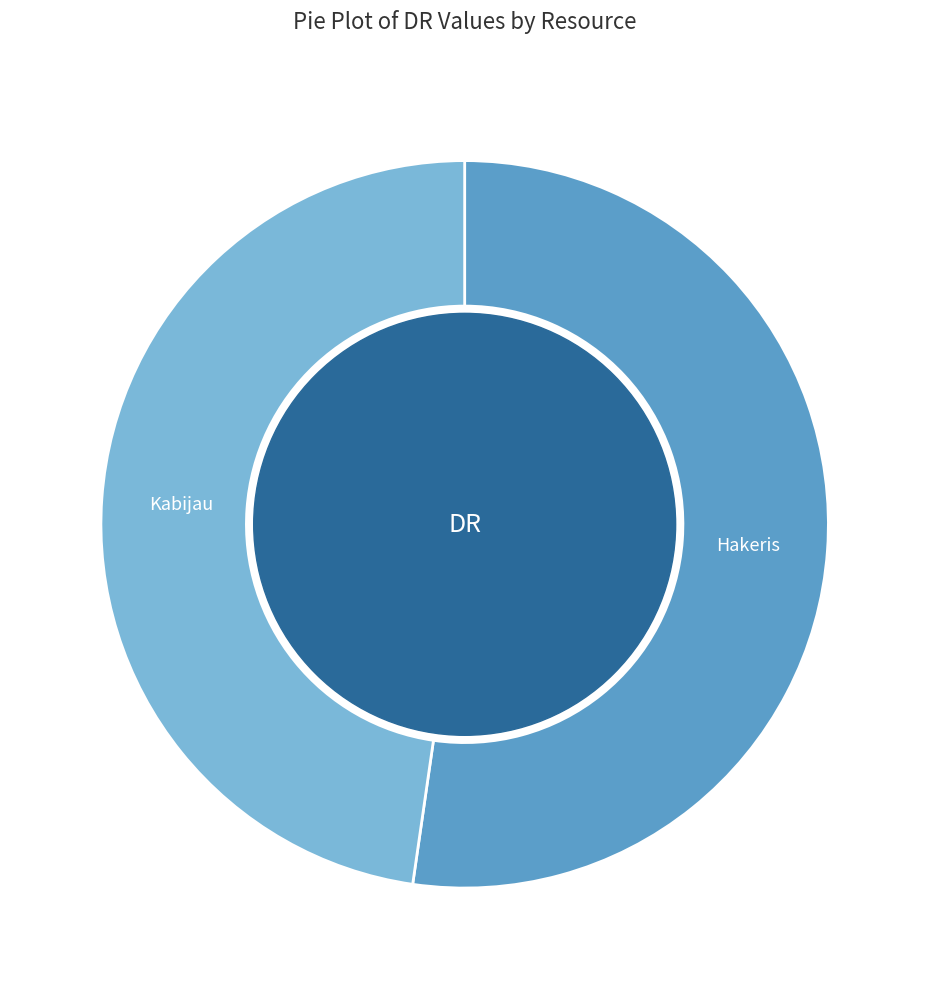

Does any single category account for the majority?

Yes